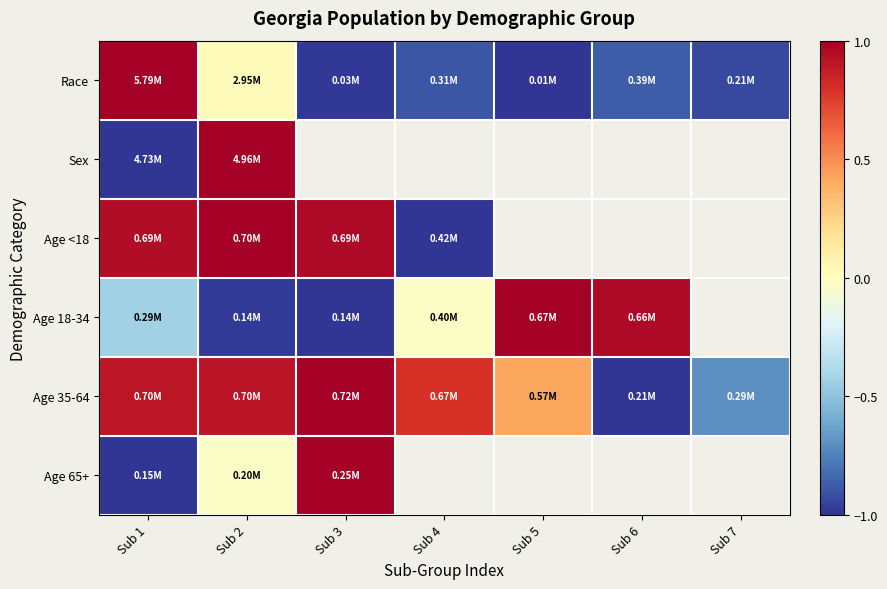

At how many categories does at least one series exceed 0?

6